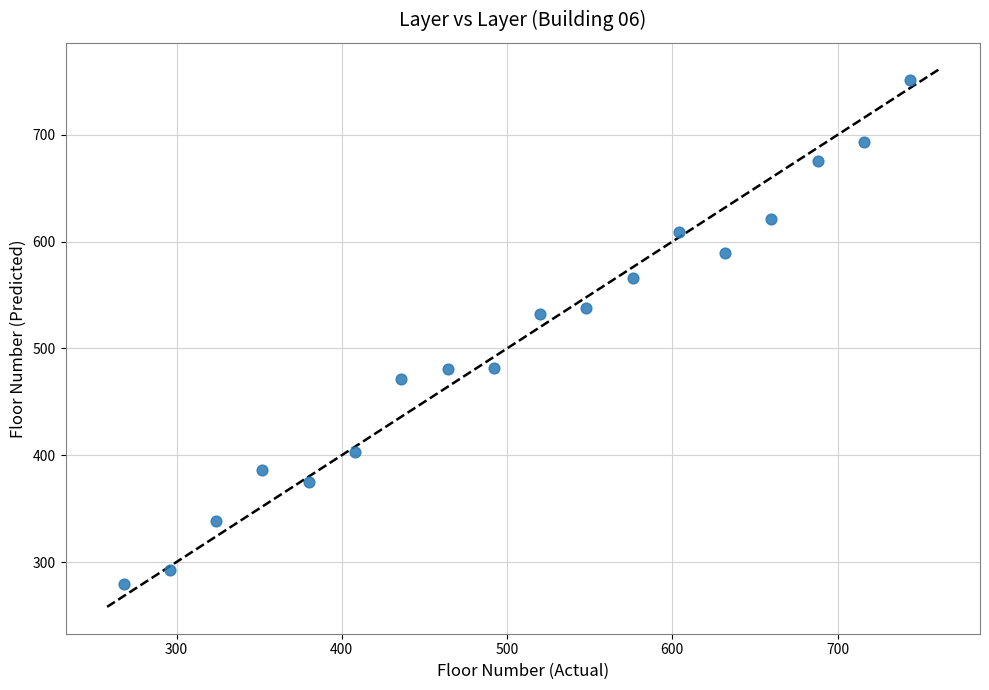

What is the range of Y values (max minus min)?

471.9